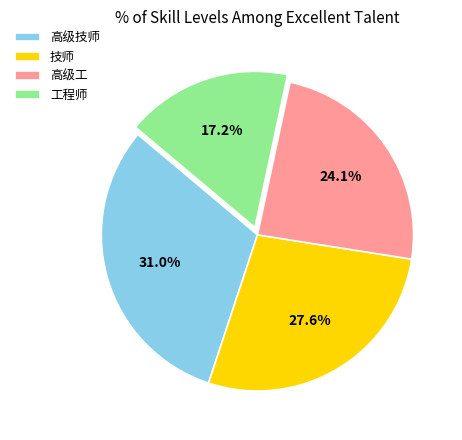

What portion of the pie excludes 工程师?

82.8%